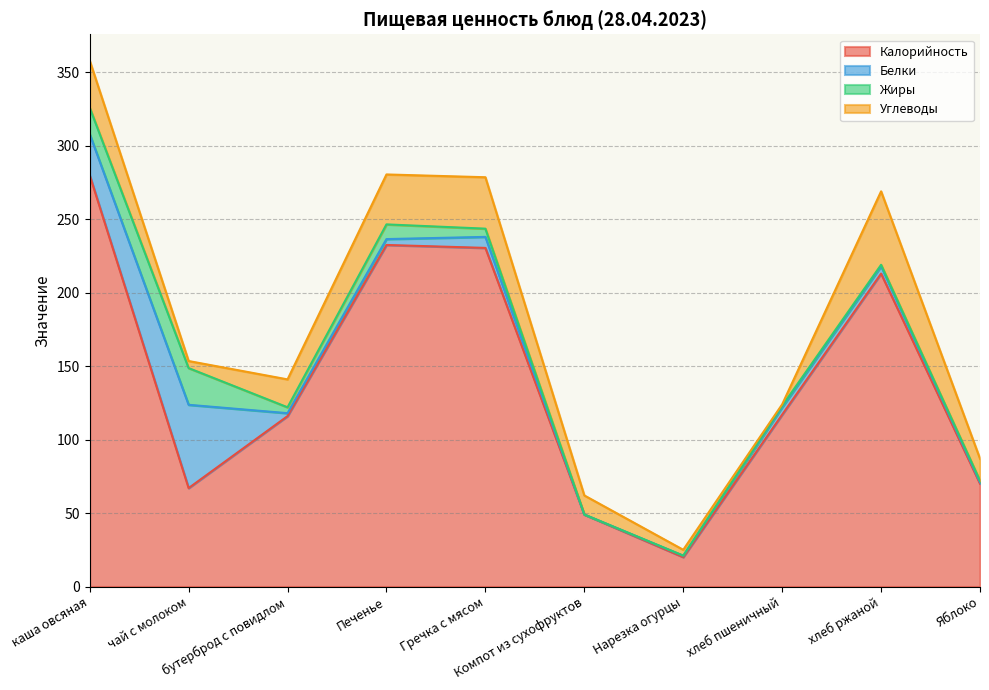

What is the difference between the maximum and minimum values in the Углеводы series?

49.0